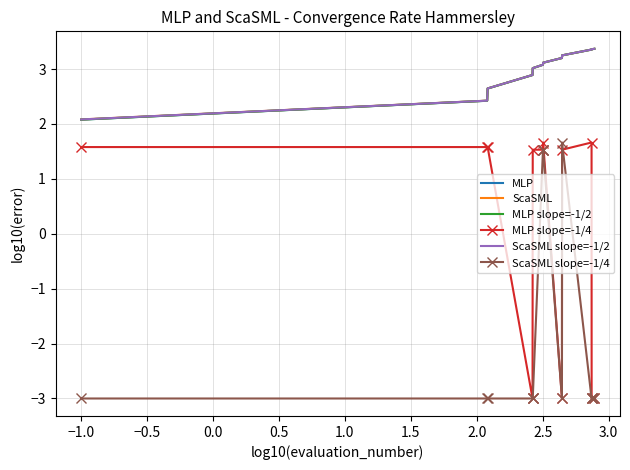

What is the maximum value for ScaSML?

3.4